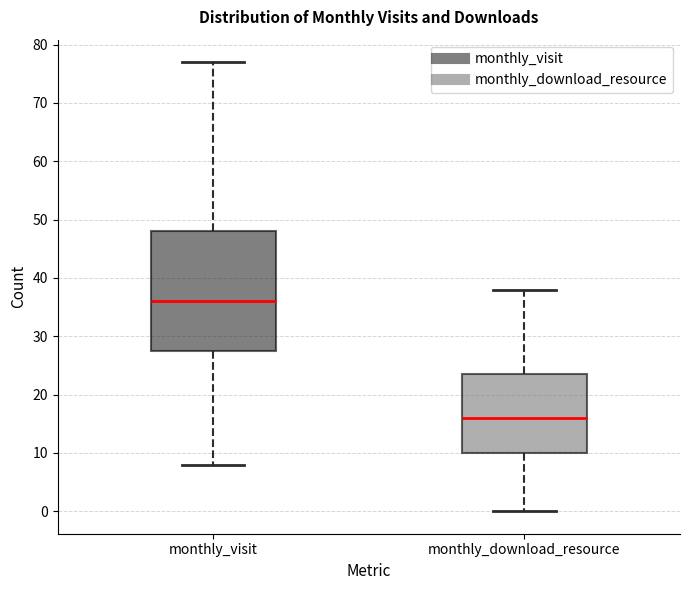

Where does the upper whisker of the box for monthly_download_resource end on the y-axis? The values are not printed on the chart, so give them approximately, as read against the axis.

38